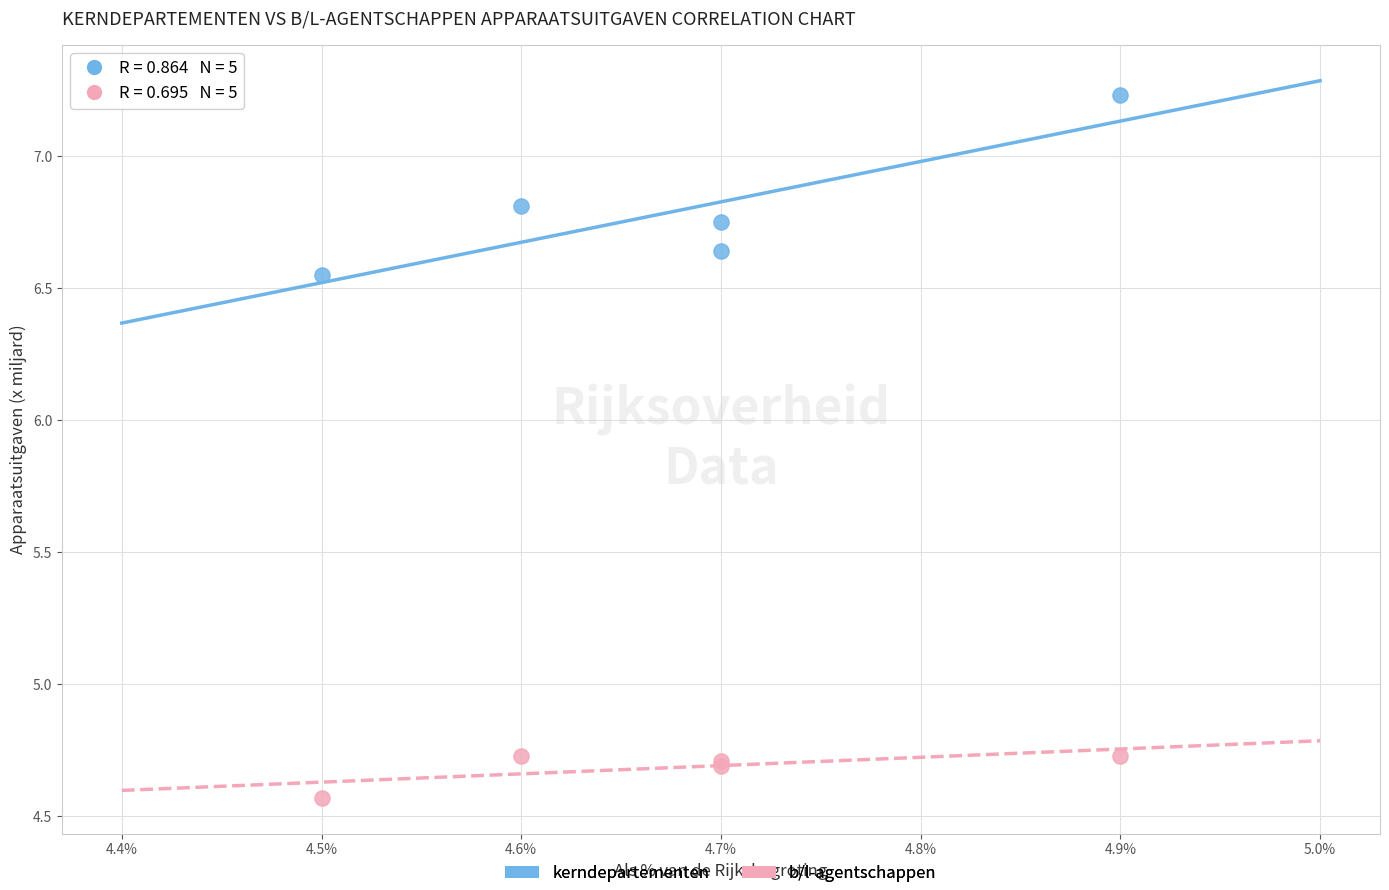

Which series contains the highest Y value?

kerndepartementen